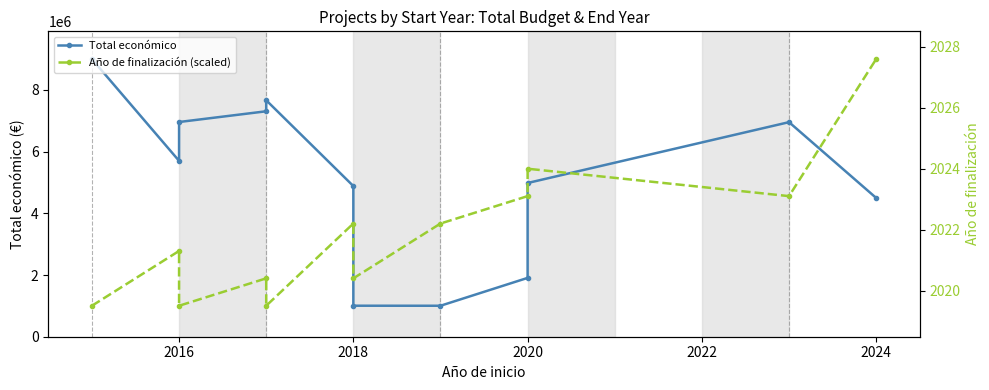

Reading left to right, extract all data points from this chart.

Total económico: 8999757.0	5700547.0	6960293.0	7308180.0	7665218.0	4884493.0	1005113.0	1003835.0	1906961.0	4983169.0	6955758.0	4499800.0
Año de finalización (scaled): 1003835.0	2780706.6	1003835.0	1892270.8	1003835.0	3669142.3	1892270.8	3669142.3	4557578.1	5446013.9	4557578.1	8999757.0